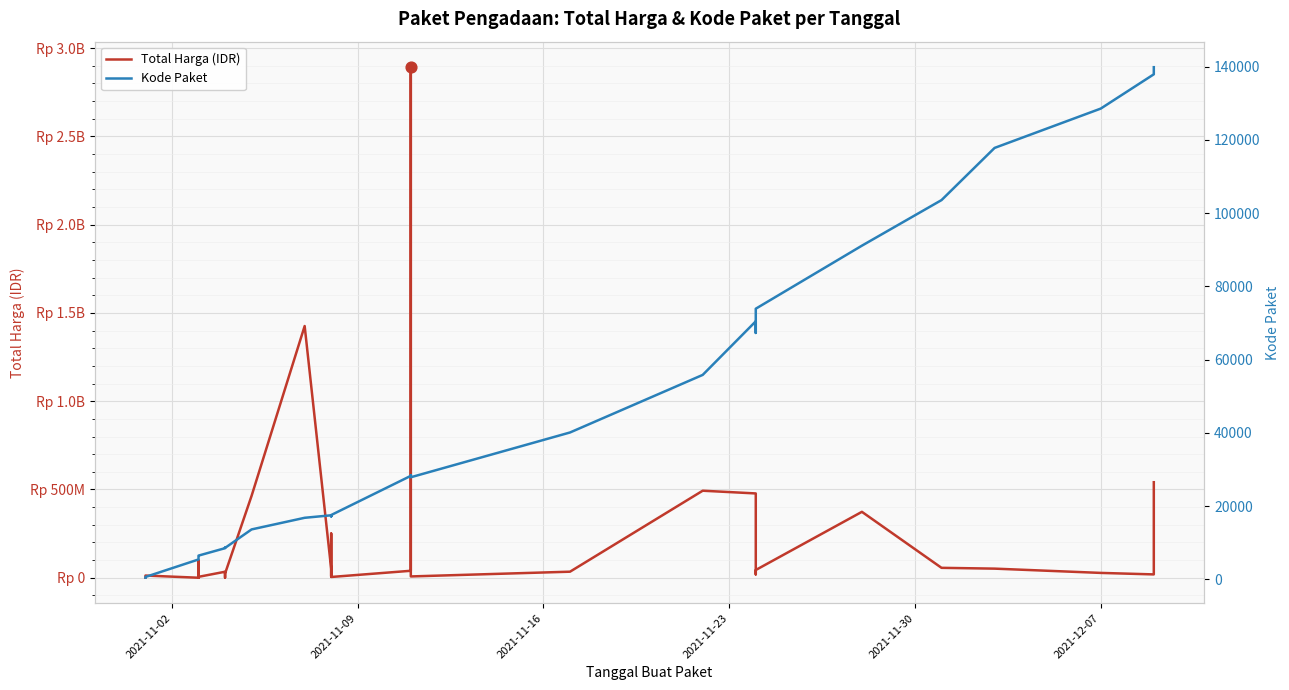

What are all the series names shown in the legend?

Total Harga (IDR), Kode Paket